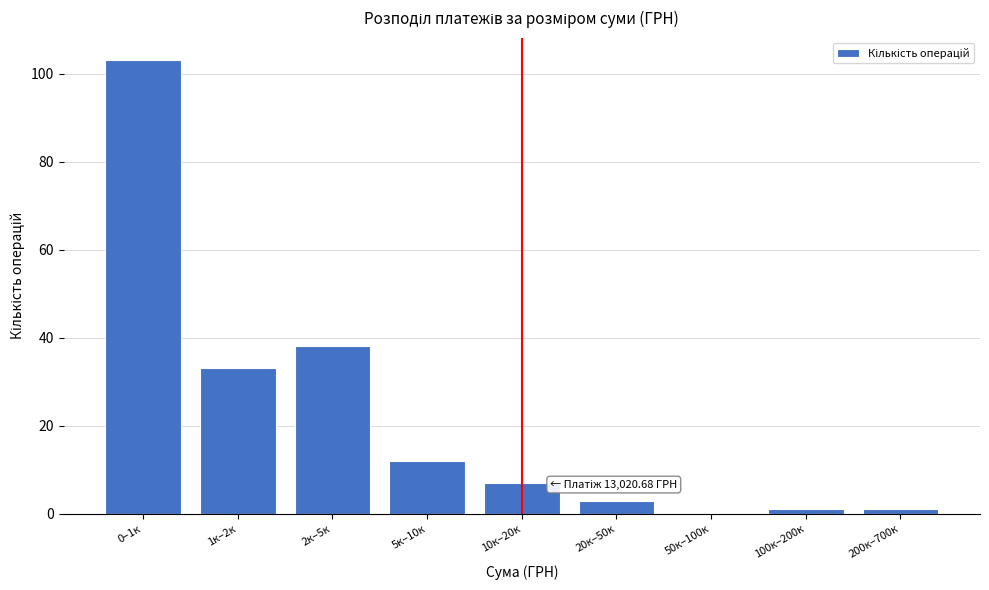

Reading right to left, extract all data points from this chart.

200к–700к=1	100к–200к=1	50к–100к=0	20к–50к=3	10к–20к=7	5к–10к=12	2к–5к=38	1к–2к=33	0–1к=103